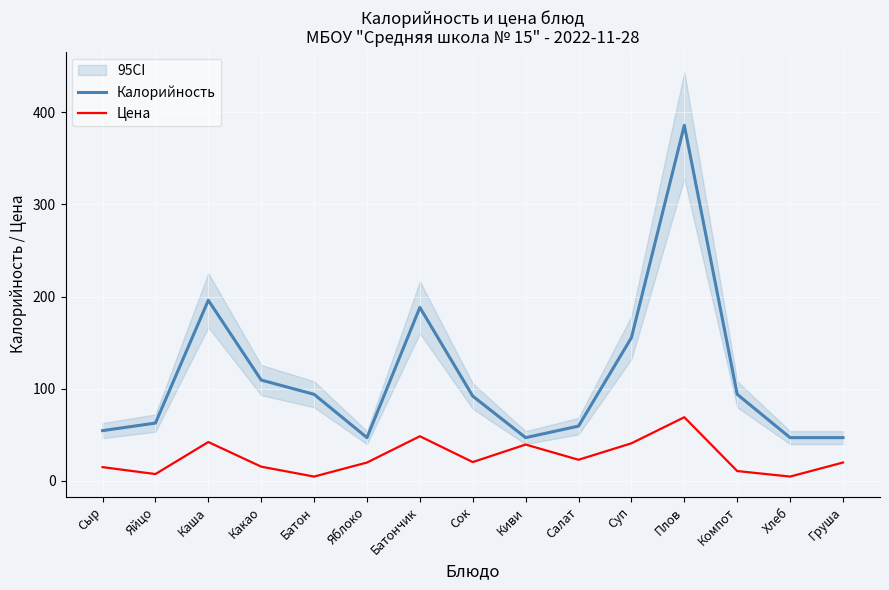

What is the average value of the Калорийность series?

112.0